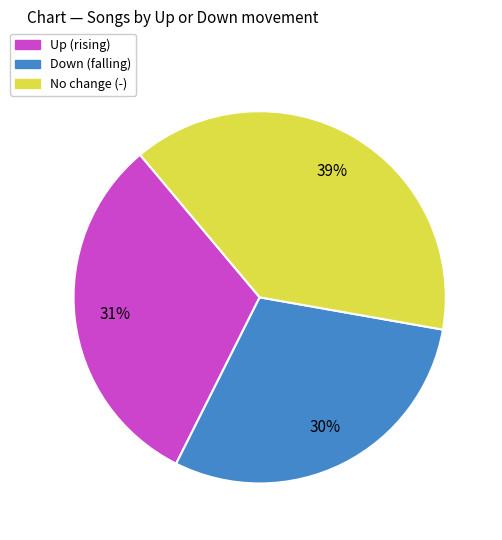

Approximately how many times larger is the value at No change (-) compared to Down (falling)?

1.3